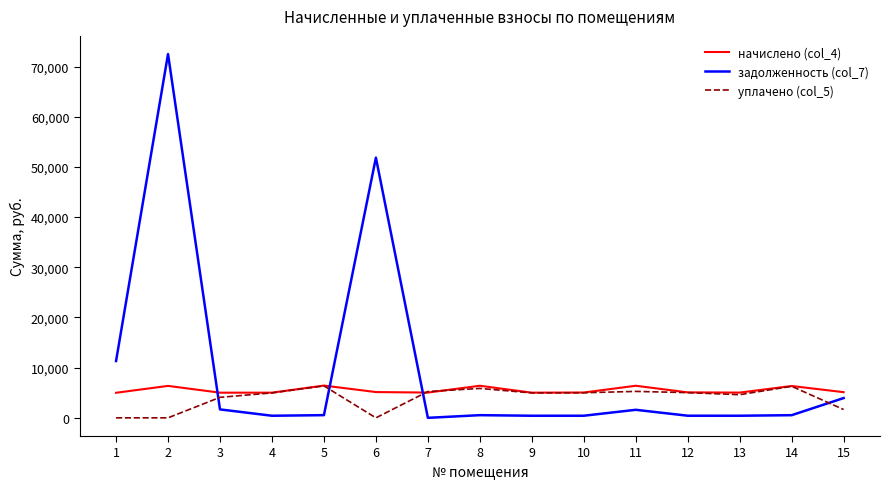

Where do задолженность (col_7) and начислено (col_4) first cross each other?

2 and 3